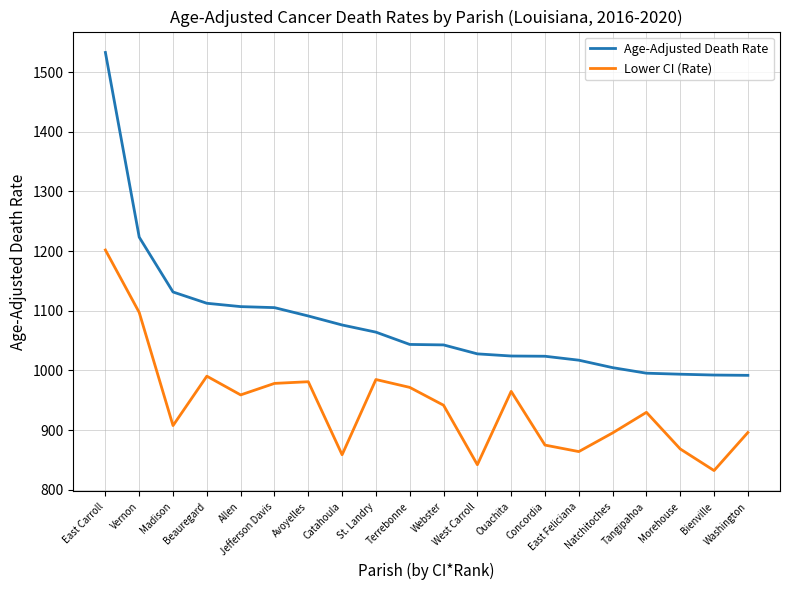

Which label corresponds to the largest value in the chart?

East Carroll